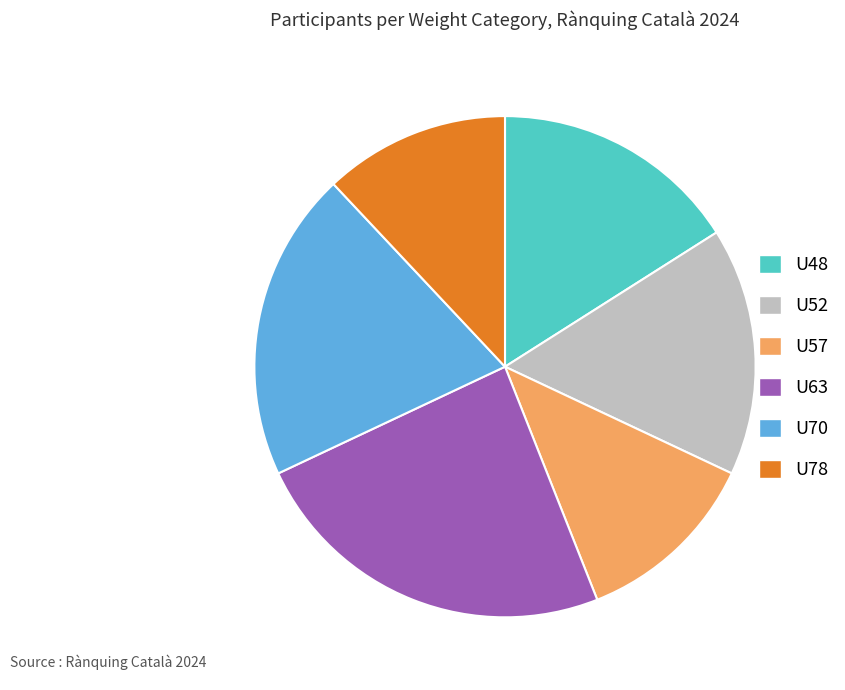

Do U78 and U70 together represent more than half of the pie?

No